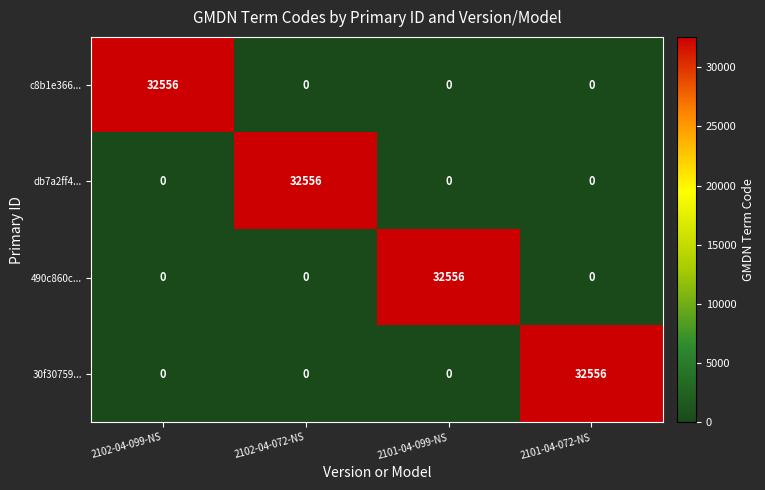

Reading left to right, list all the values displayed in this chart.

c8b1e366...: 32556	0	0	0
db7a2ff4...: 0	32556	0	0
490c860c...: 0	0	32556	0
30f30759...: 0	0	0	32556